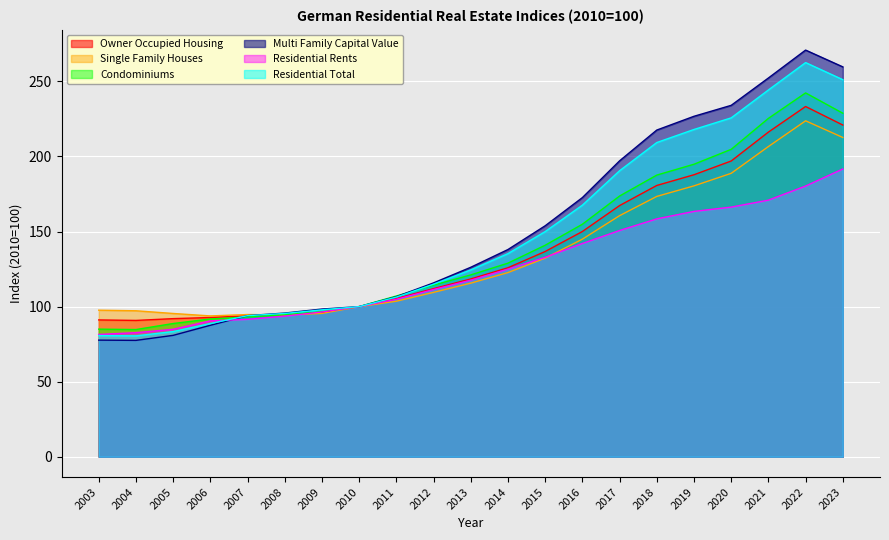

What is the total value across all series at 2005?

525.2